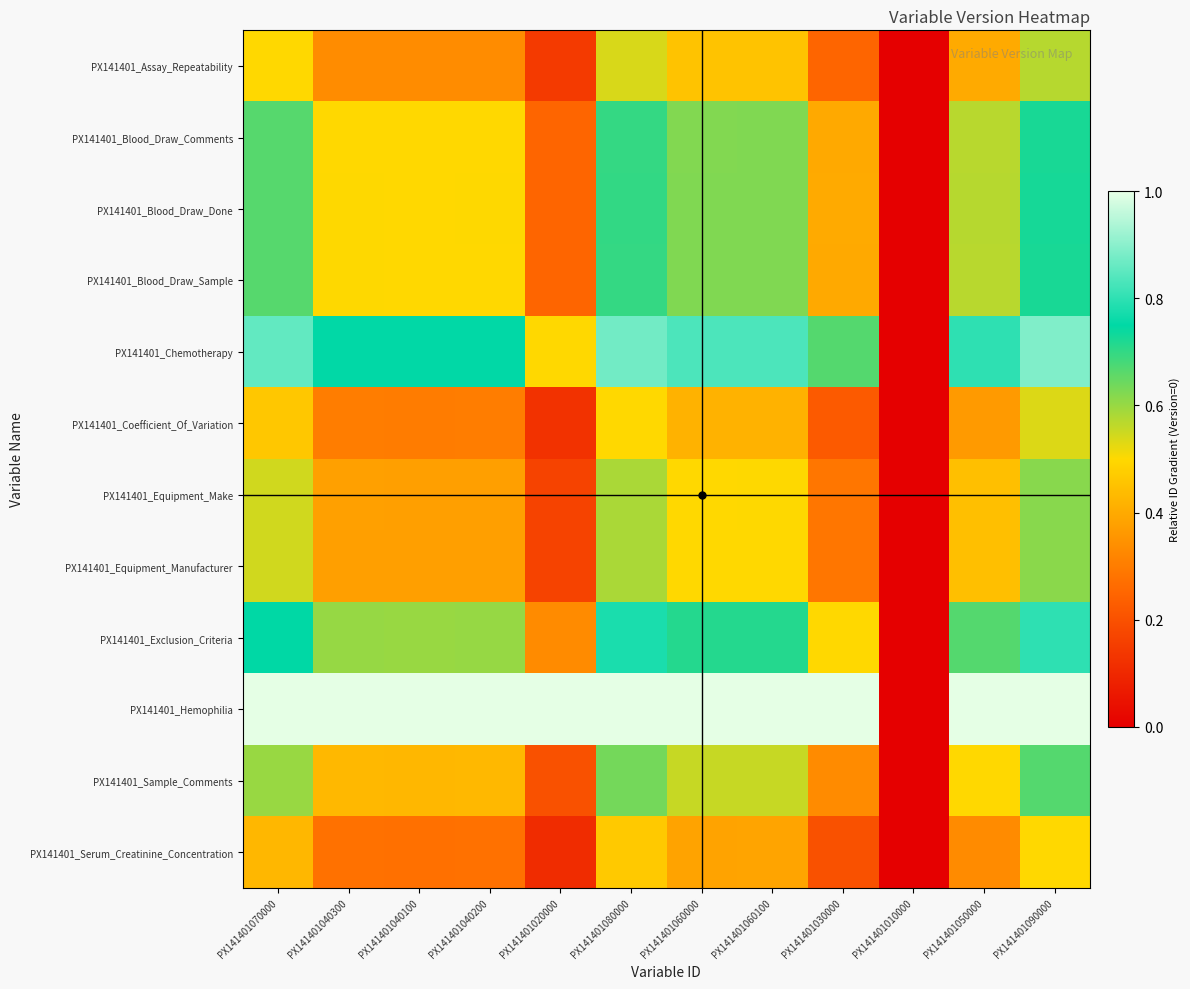

Which category has the highest value across all series?

PX141401090000